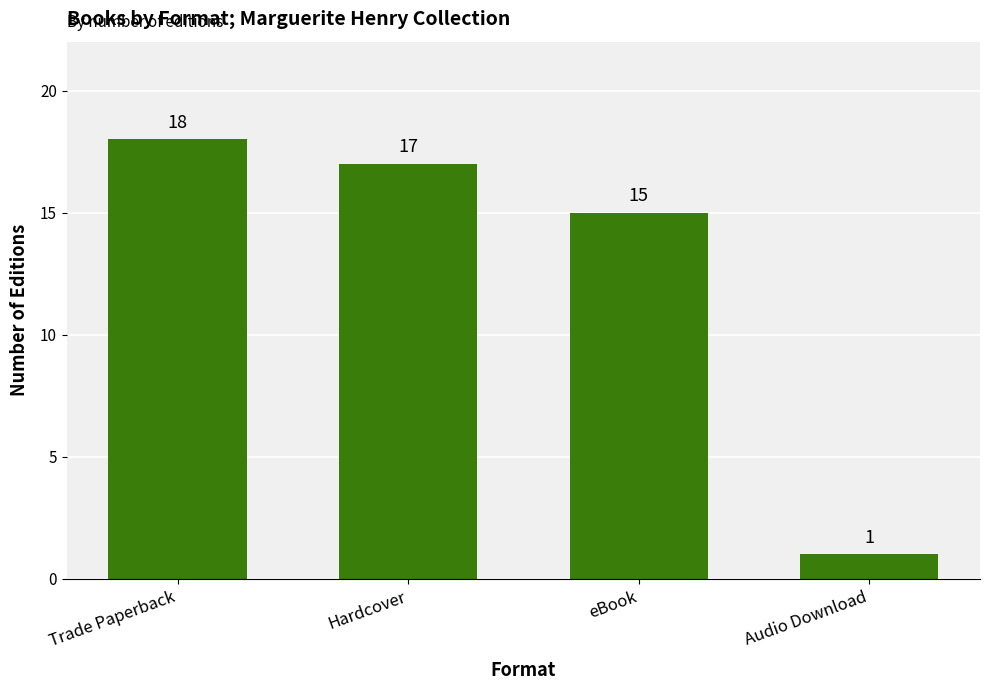

What is the label of the 2nd bar from the left?

Hardcover